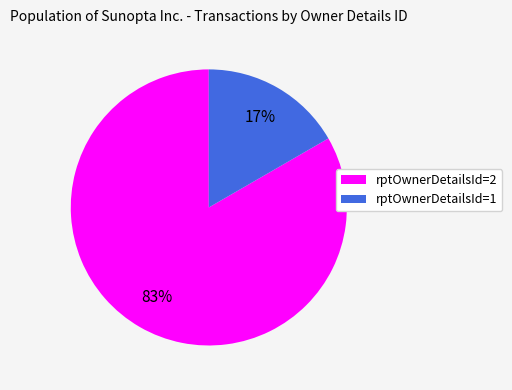

To the nearest percent, what is the combined percentage of rptOwnerDetailsId=2 and rptOwnerDetailsId=1?

100%